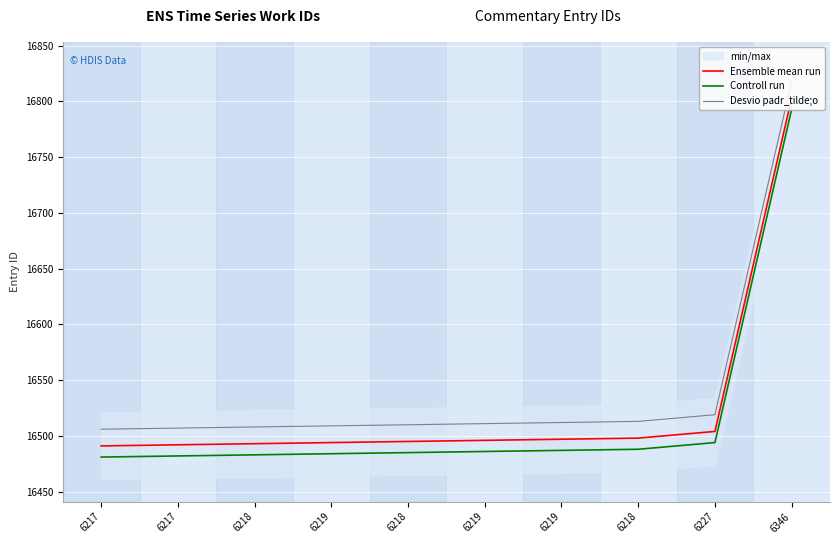

Rank the series by their average value, from highest to lowest.

Desvio padr_tilde;o, Ensemble mean run, Controll run